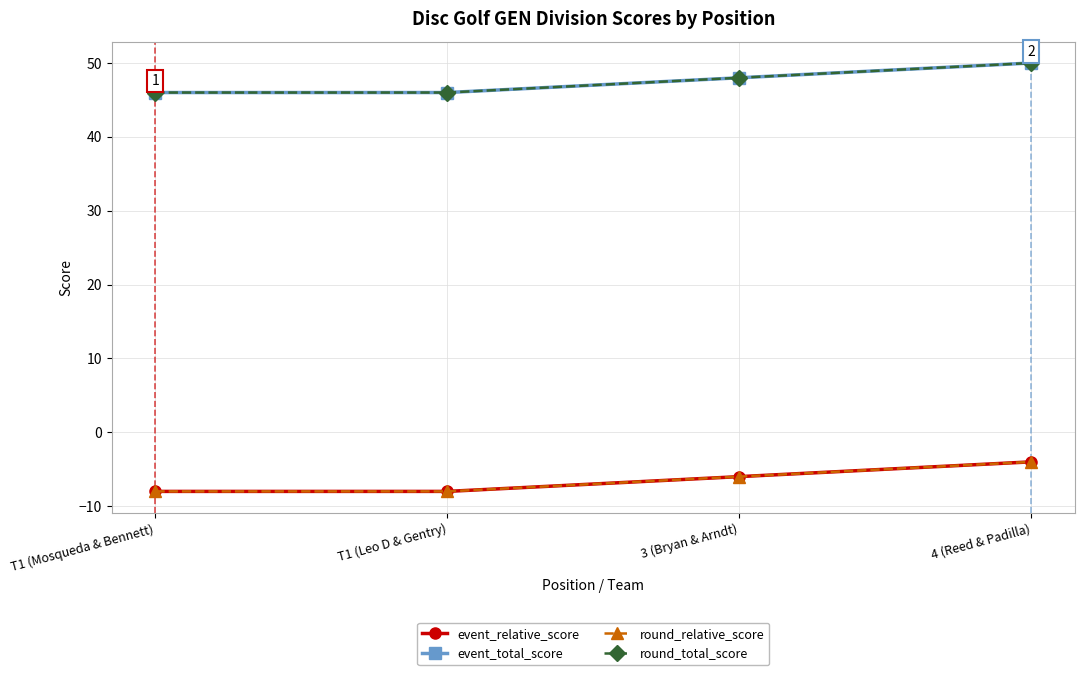

At which label does event_relative_score first exceed -6?

4 (Reed & Padilla)